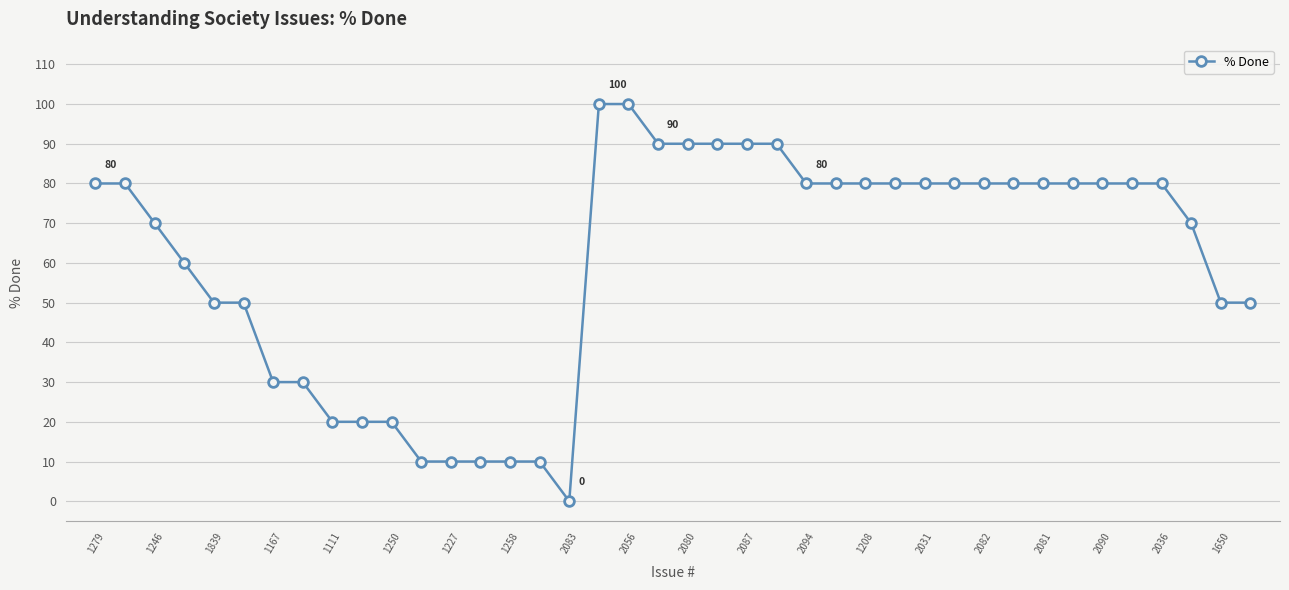

Count the number of categories in the chart.

40